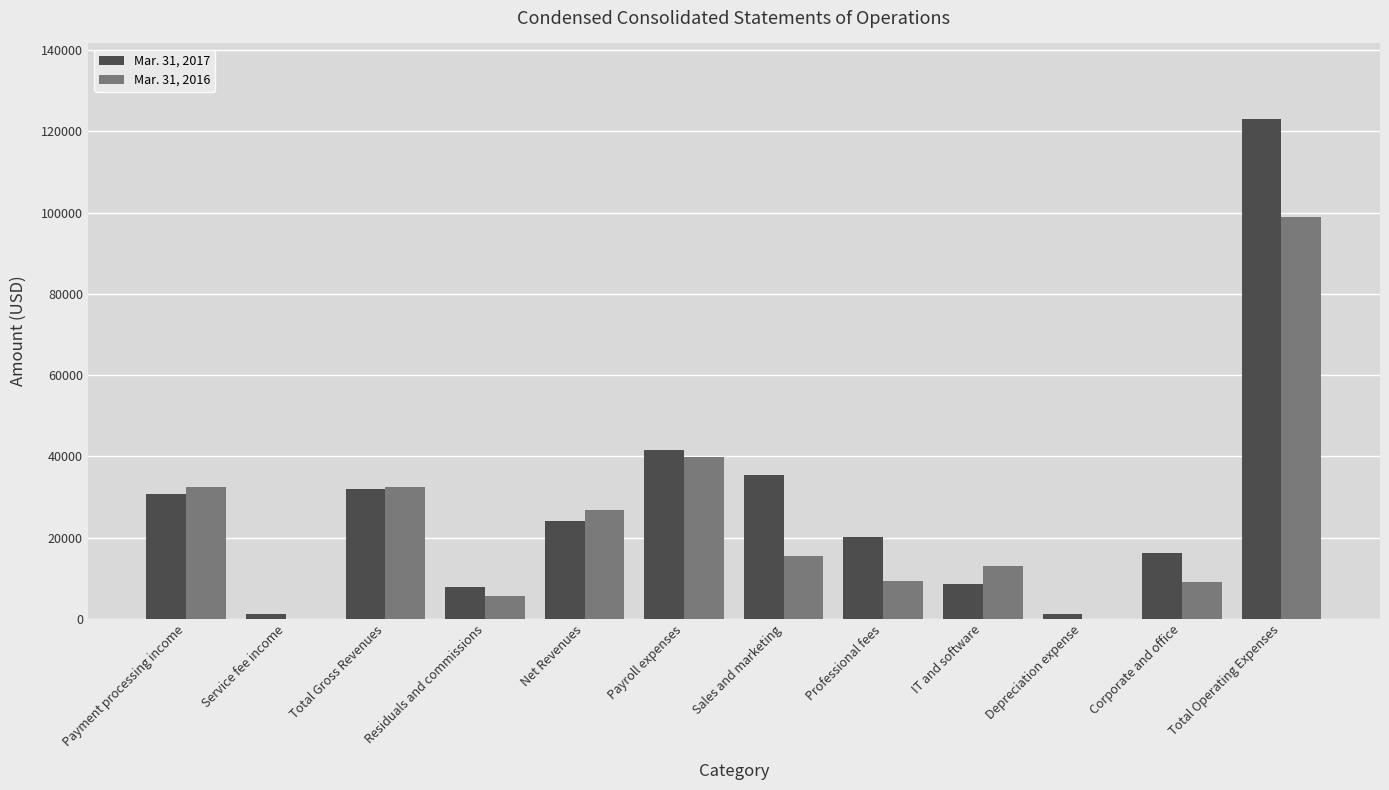

The Mar. 31, 2016 series shows 5538 at Residuals and commissions. True or false?

True